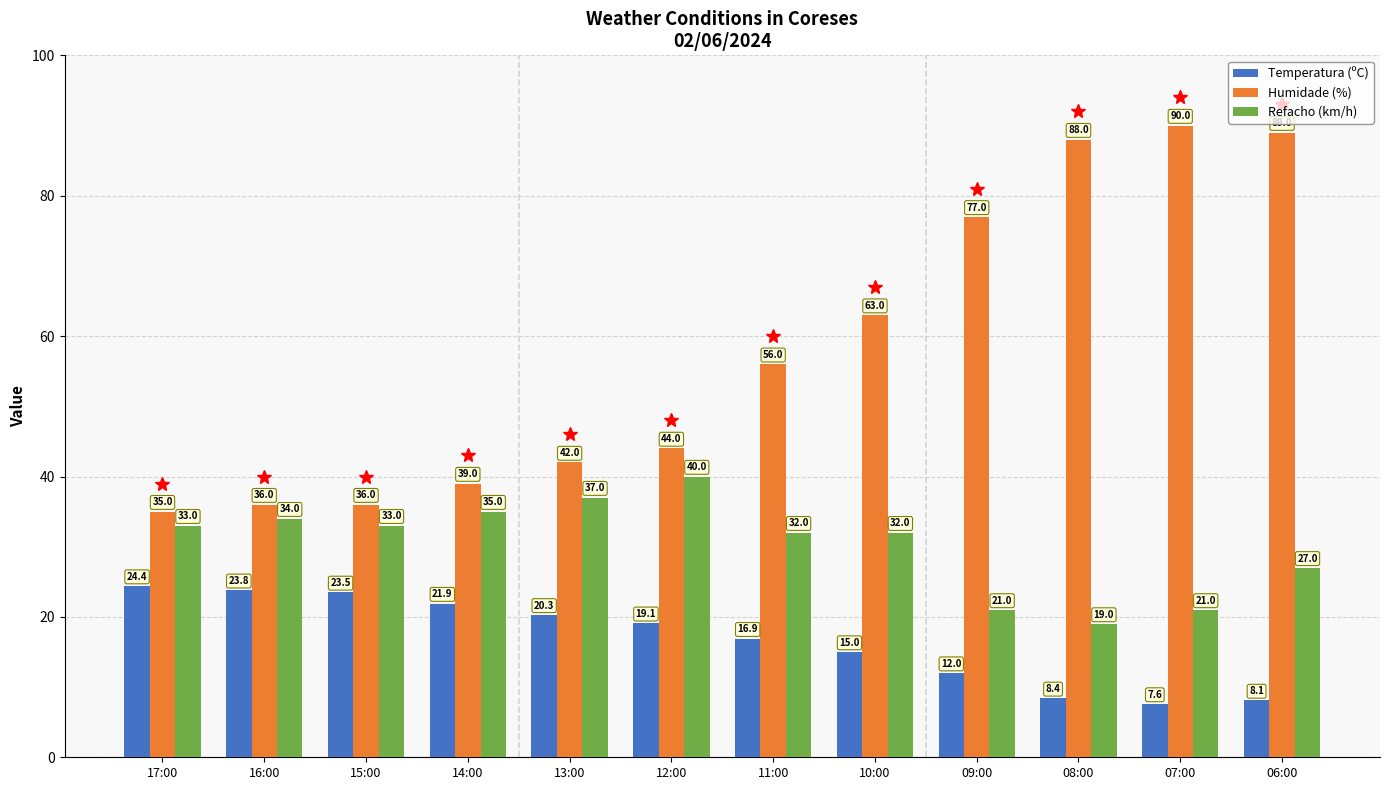

How many categories are shown in the chart?

12